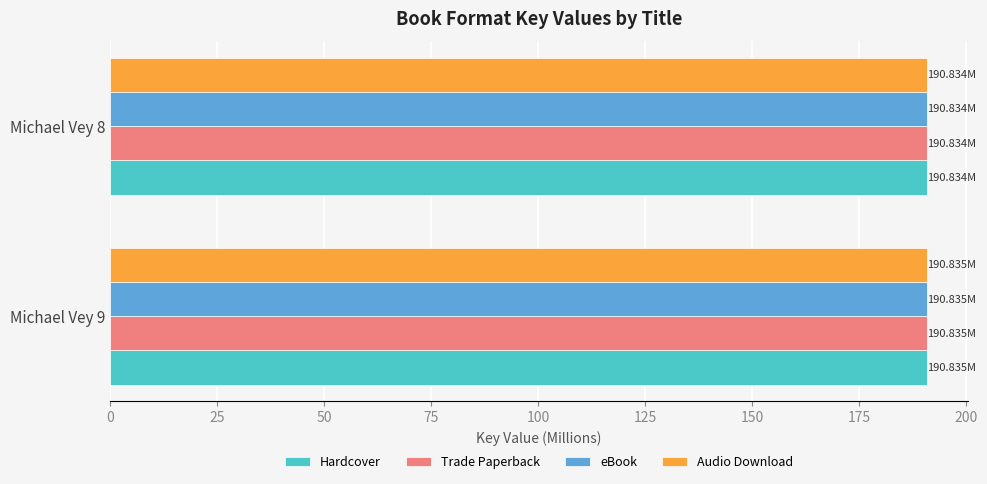

What is the total value across all series at Michael Vey 9?

763.3